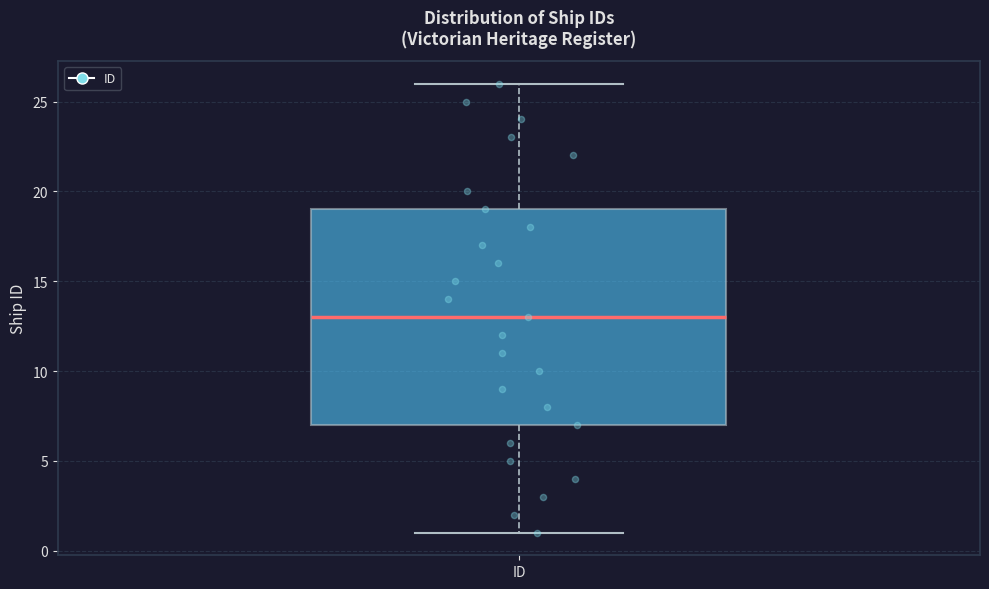

Read this box plot against the y-axis: the position of the median line, the range covered by the box, and the ends of both whiskers. The values are not printed on the chart, so give them approximately, as read against the axis.

median 13, box 7 to 19, whiskers 1 to 26